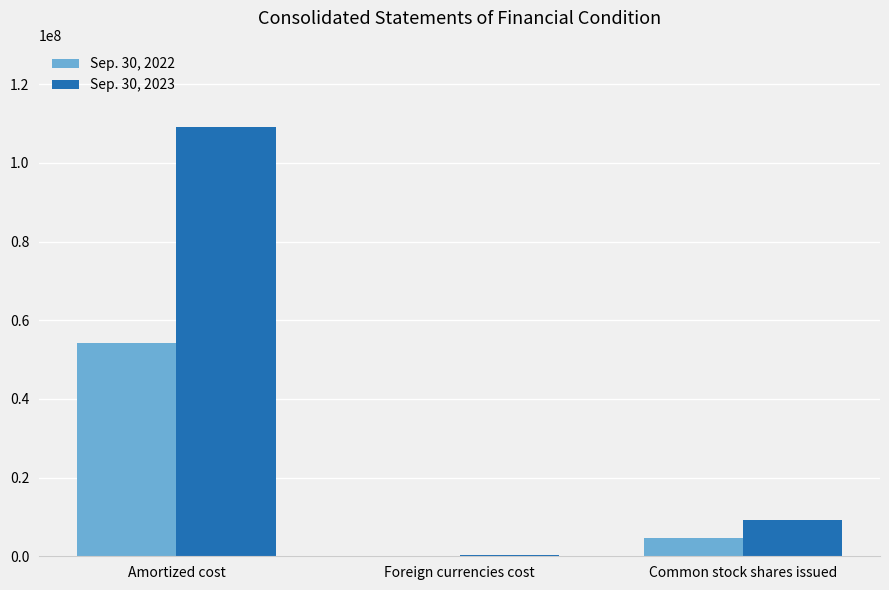

How many series are shown in this chart?

2